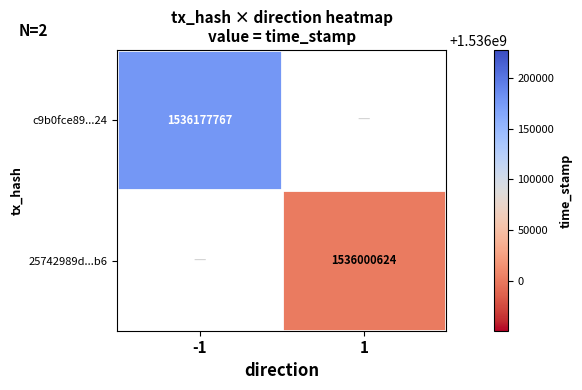

At which category does the chart reach its peak across all series?

-1